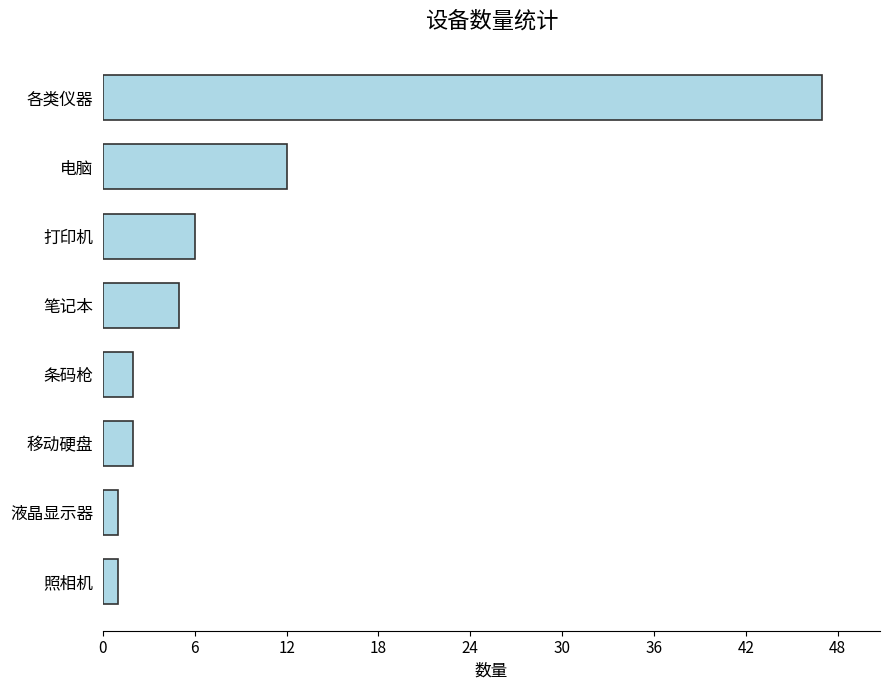

Reading top to bottom, transcribe all the data shown in this chart.

各类仪器=47	电脑=12	打印机=6	笔记本=5	条码枪=2	移动硬盘=2	液晶显示器=1	照相机=1